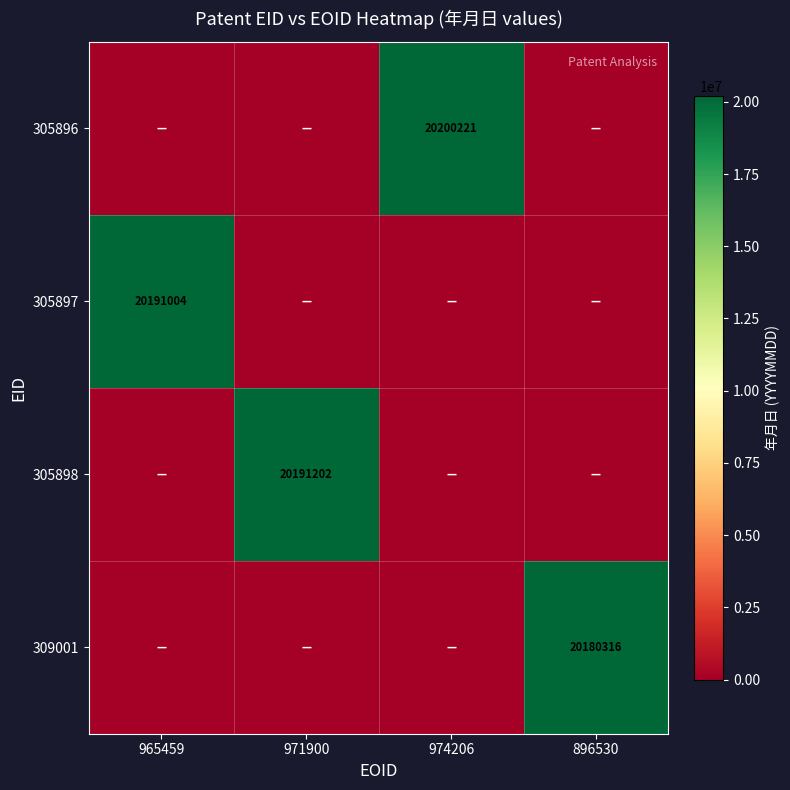

How many data points does each series have?

4